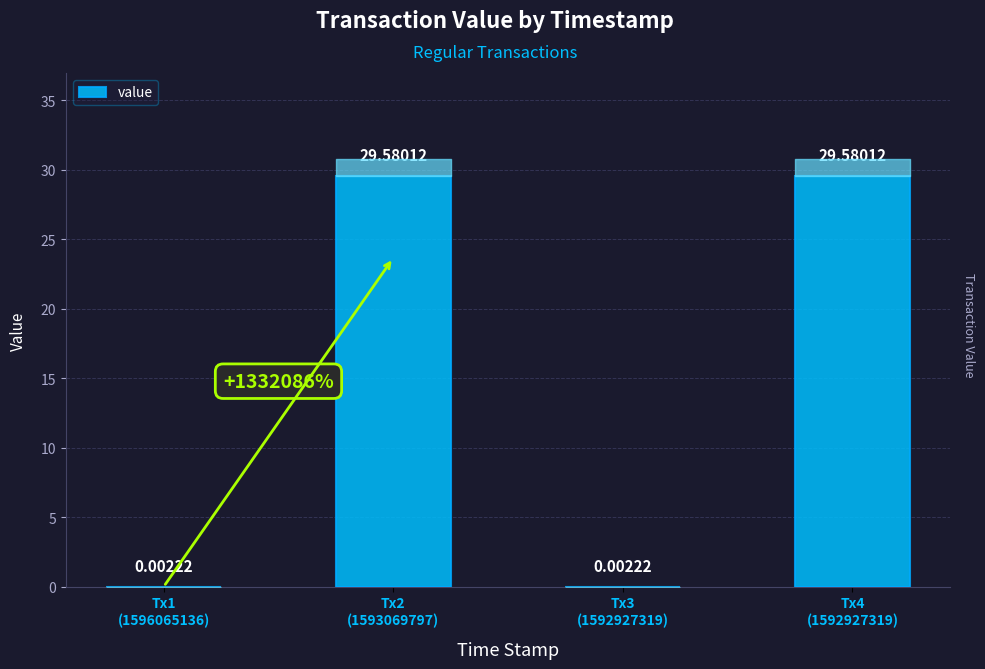

What is the average value?

14.8